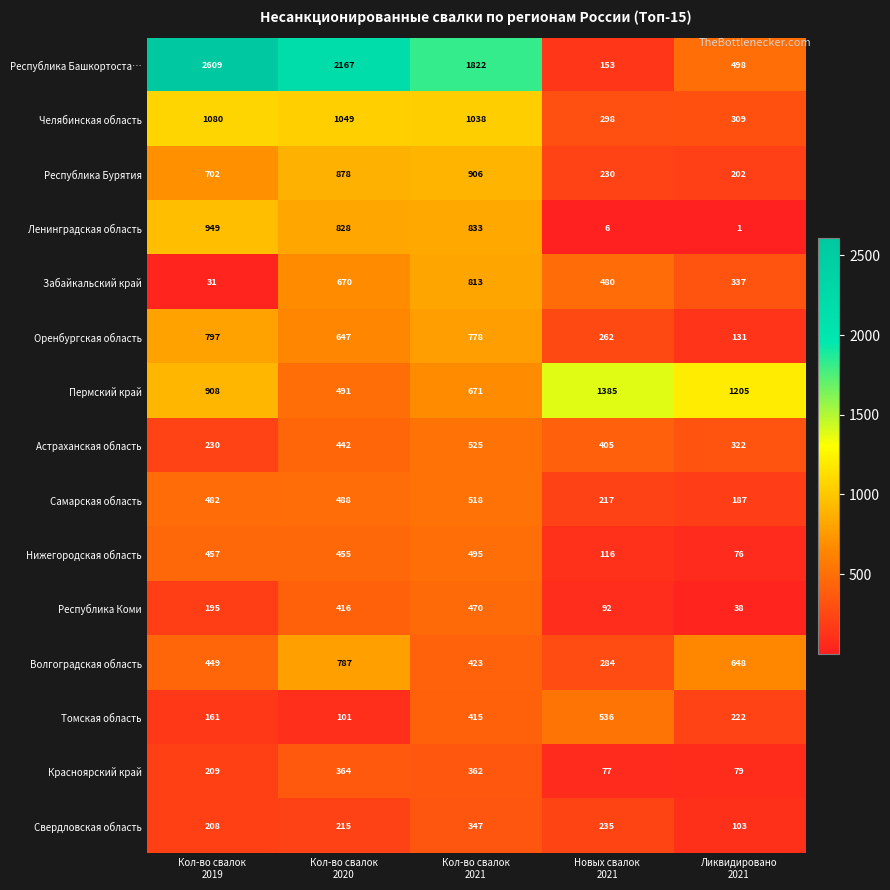

What is the maximum value shown in the chart?

2609